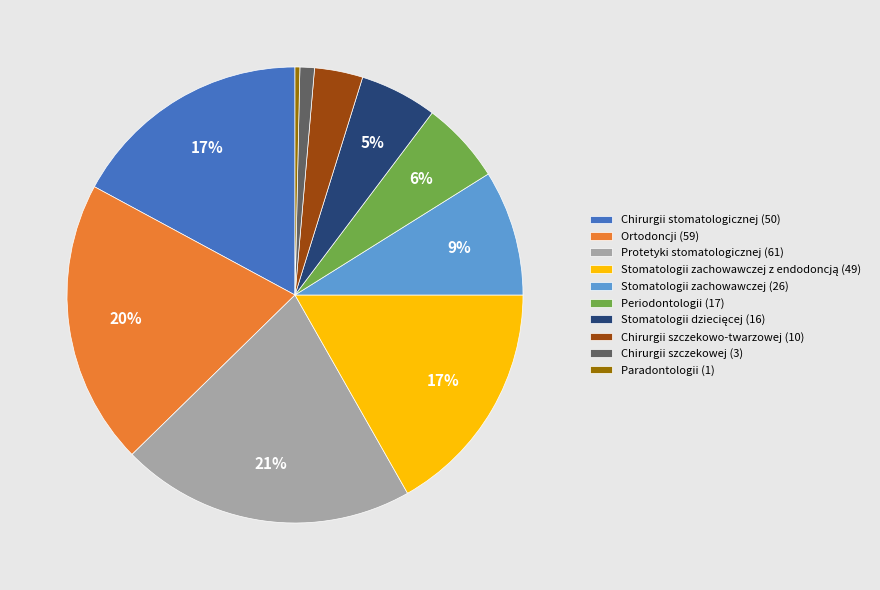

Does any single category account for the majority?

No